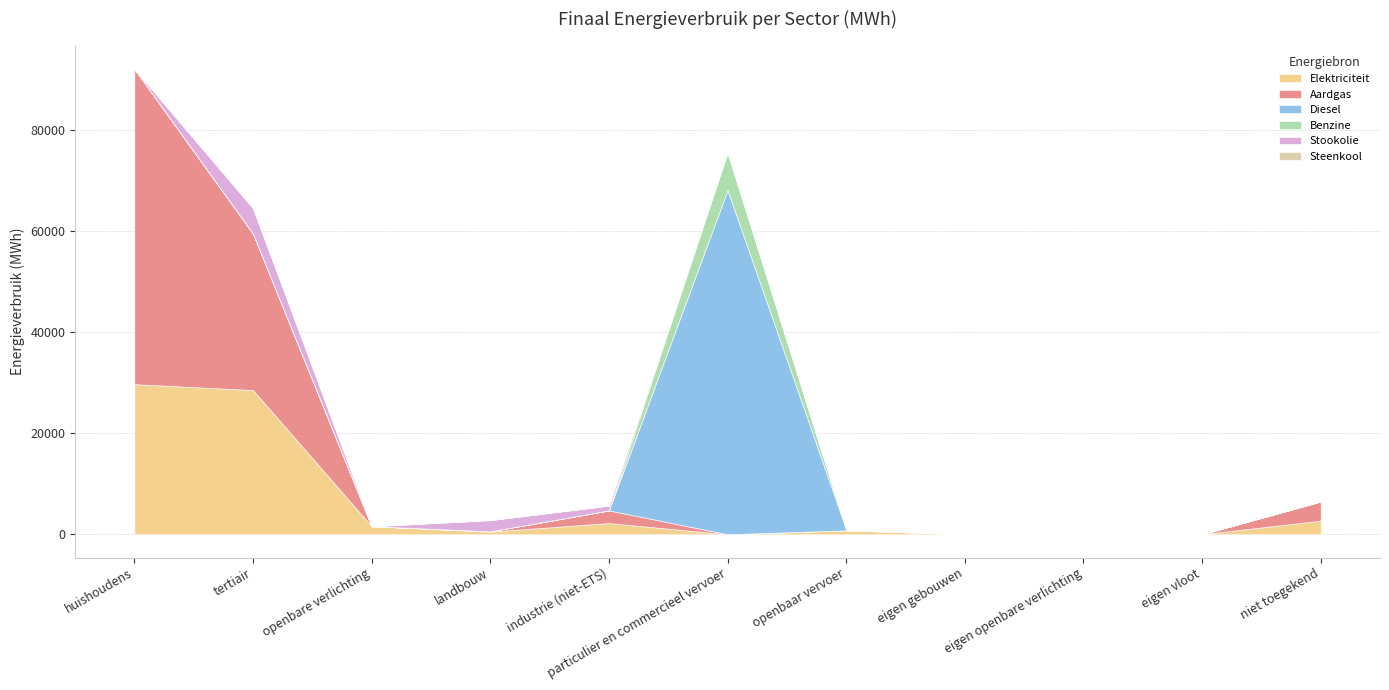

How many distinct data groups are displayed?

6